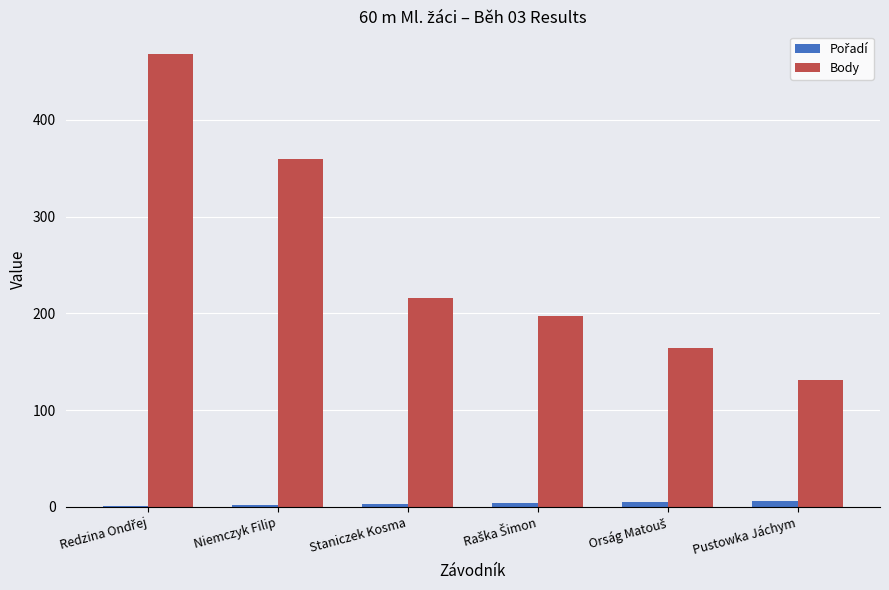

What is the maximum value for Body?

468